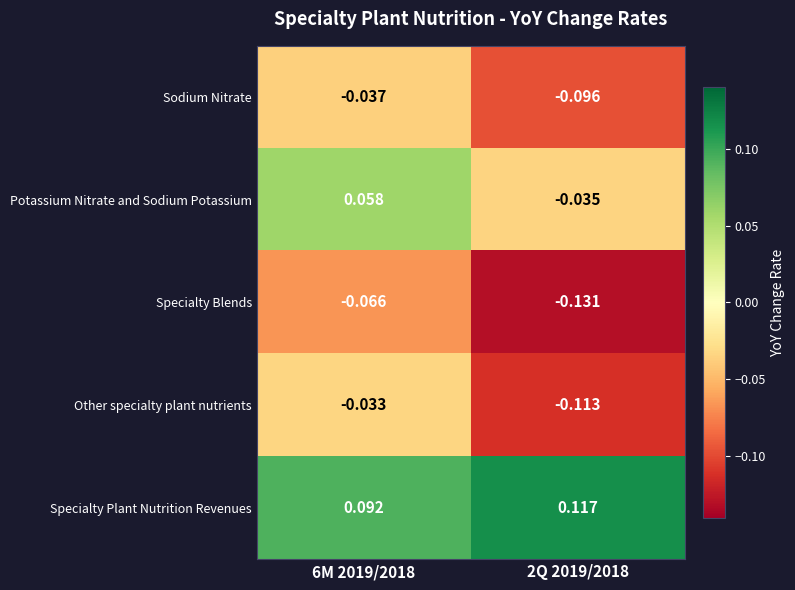

Is the value of Other specialty plant nutrients at 2Q 2019/2018 greater than the value of Sodium Nitrate at 2Q 2019/2018?

No